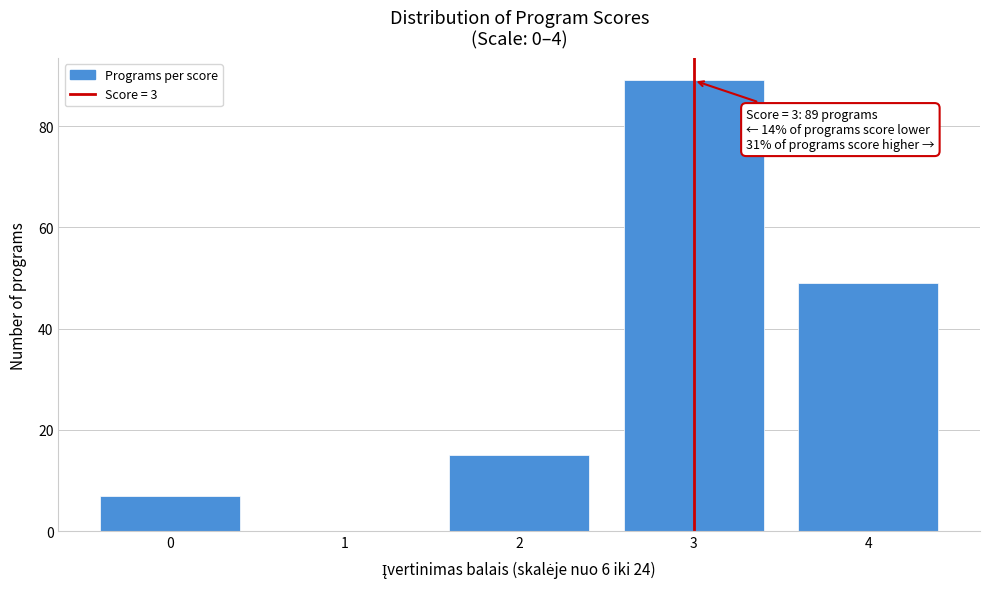

Reading left to right, transcribe all the data shown in this chart.

0=7	1=0	2=15	3=89	4=49